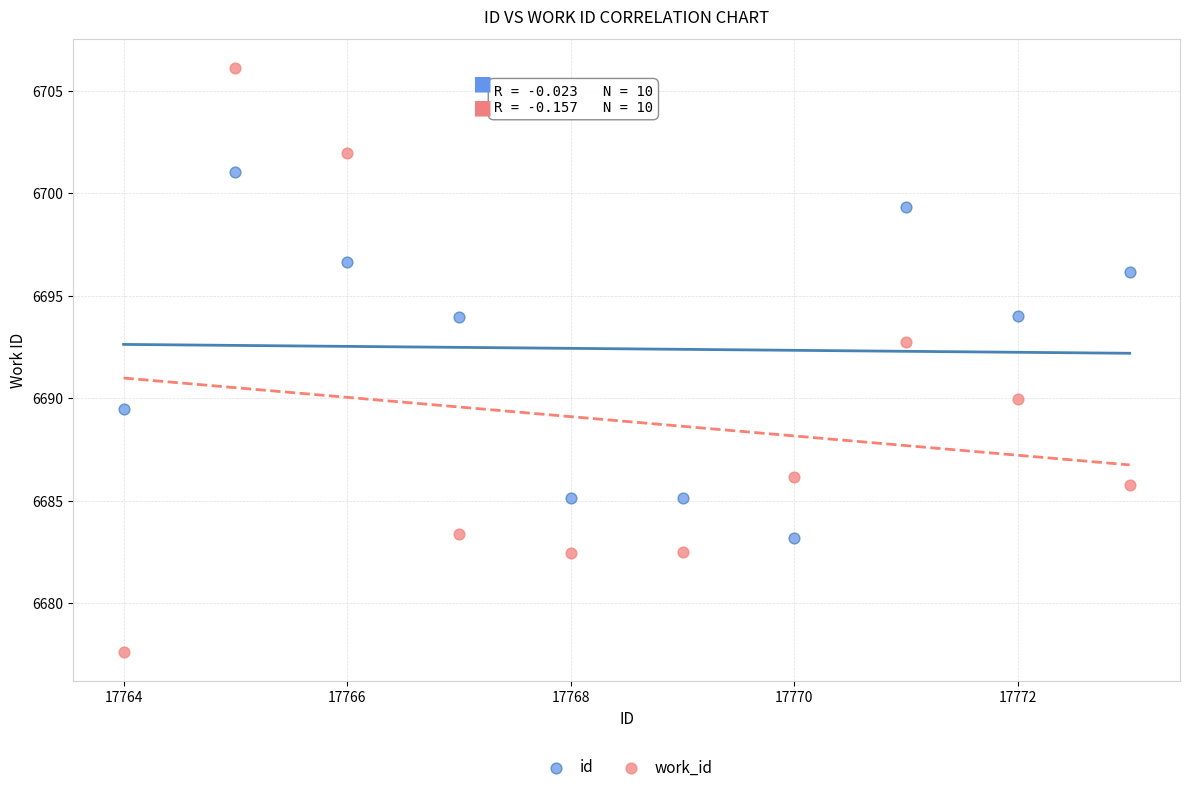

Which series has the widest spread of Y values?

work_id